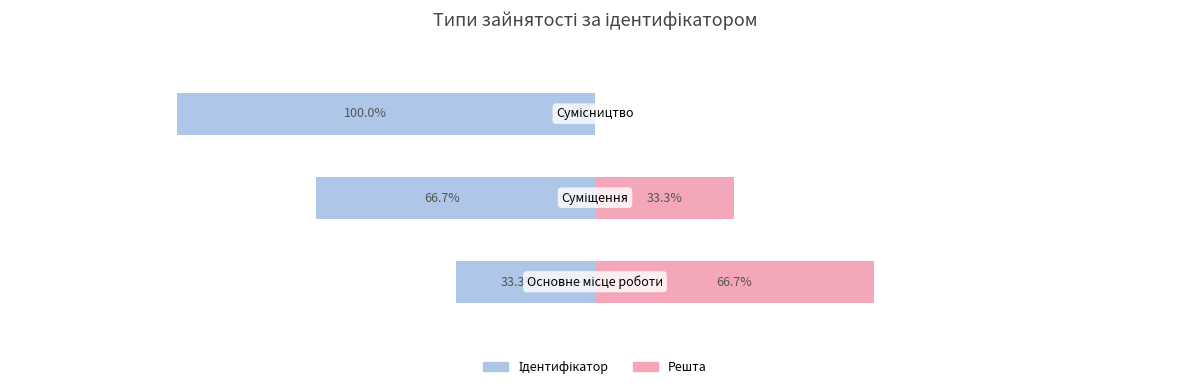

What is the total value across all series at 0?

1